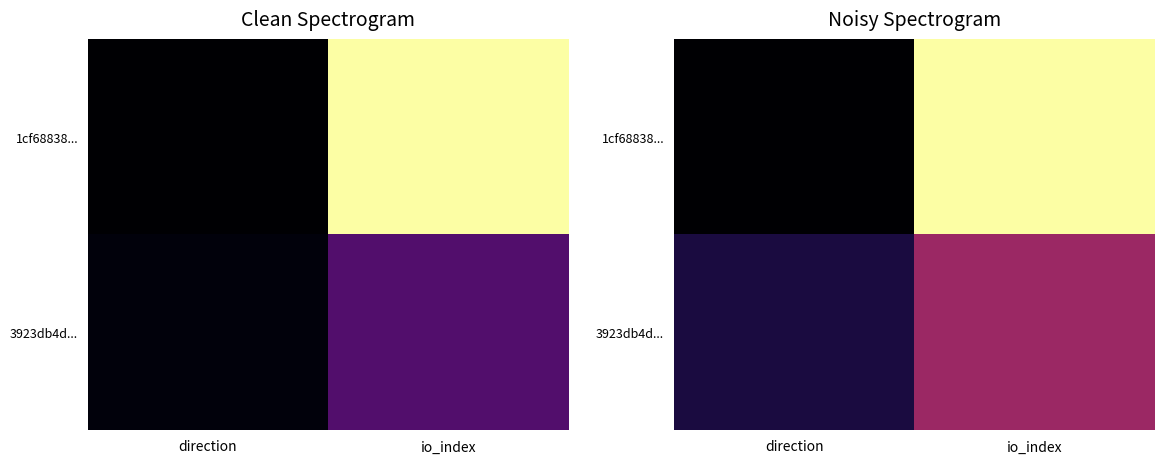

Which series has the largest range (max minus min)?

1cf68838...